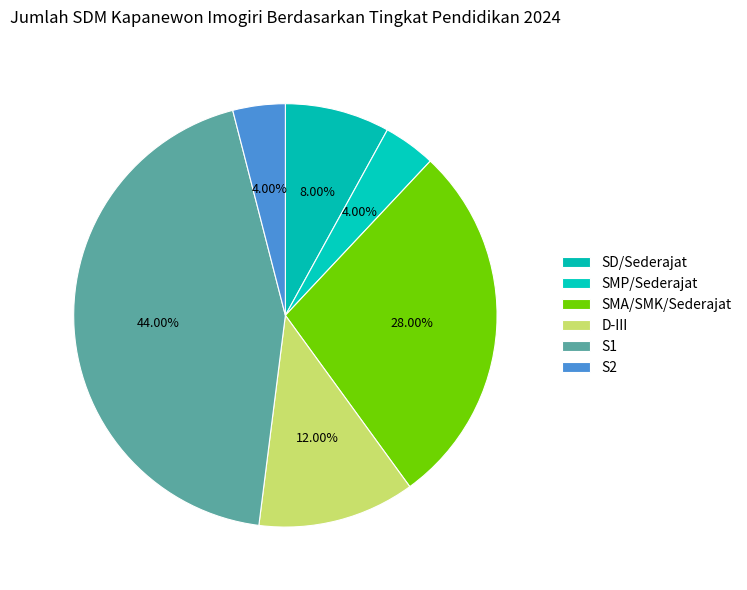

Does S2 account for over 50% of the chart?

No